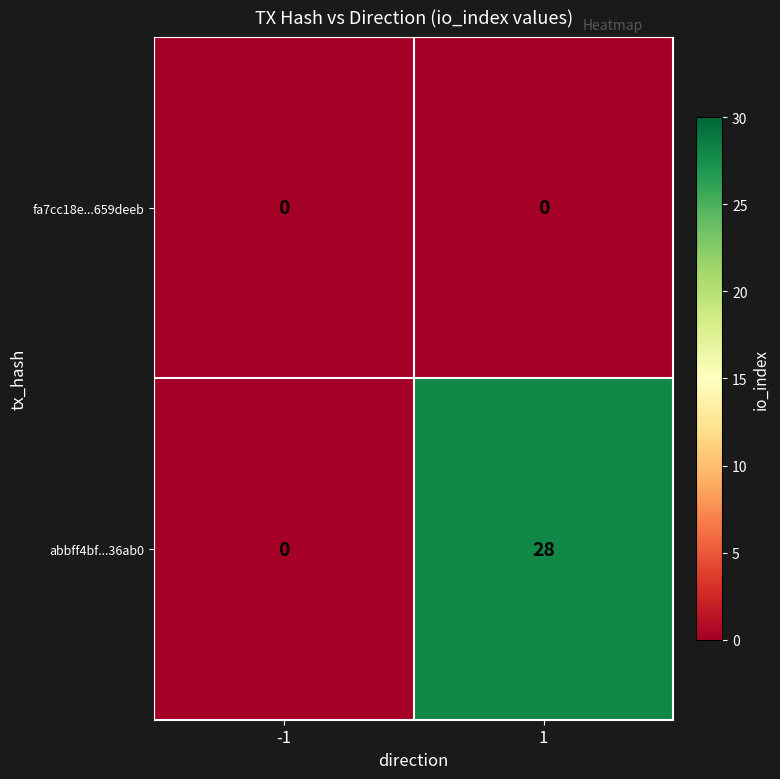

Read the abbff4bf...36ab0 value at 1, to the nearest 5.

30